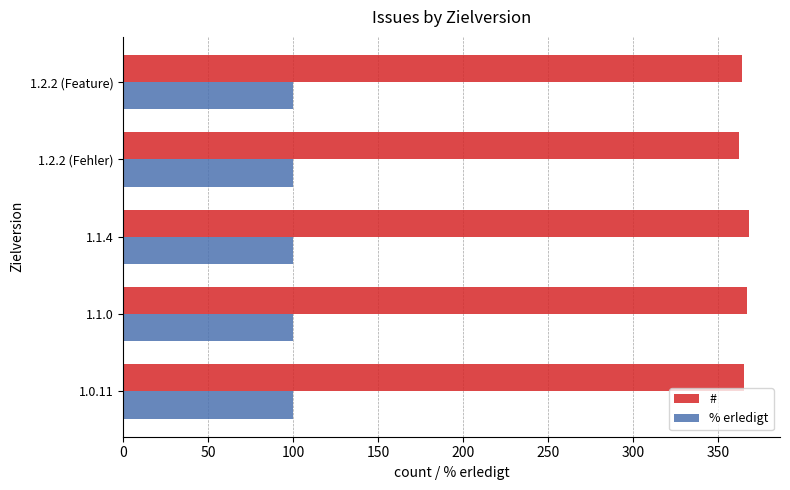

What is the average value of the # series?

365